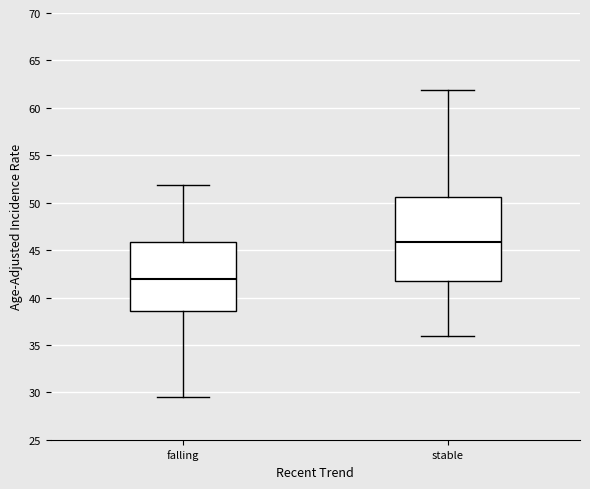

Where is the lower edge of the box for stable on the y-axis? The values are not printed on the chart, so give them approximately, as read against the axis.

42.0